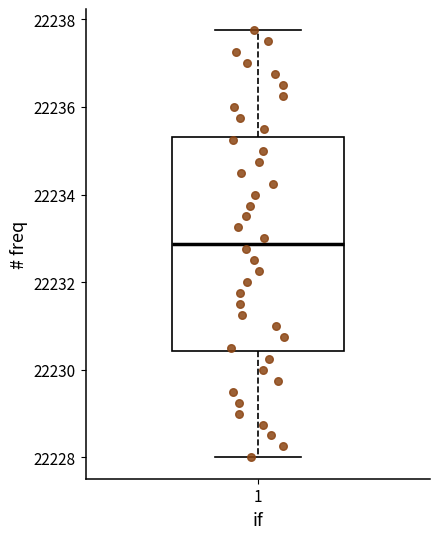

Transcribe this box plot: give where the median line is, the range the box spans, and where the two whiskers end, as read against the y-axis. The values are not printed on the chart, so give them approximately, as read against the axis.

median 22232.8, box 22230.4 to 22235.4, whiskers 22228.0 to 22237.8